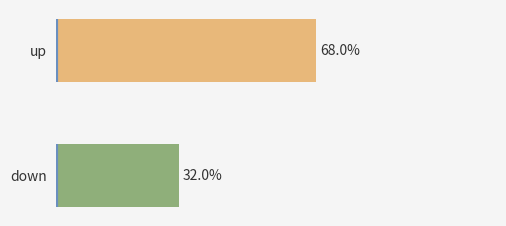

Between up and down, which is larger?

up